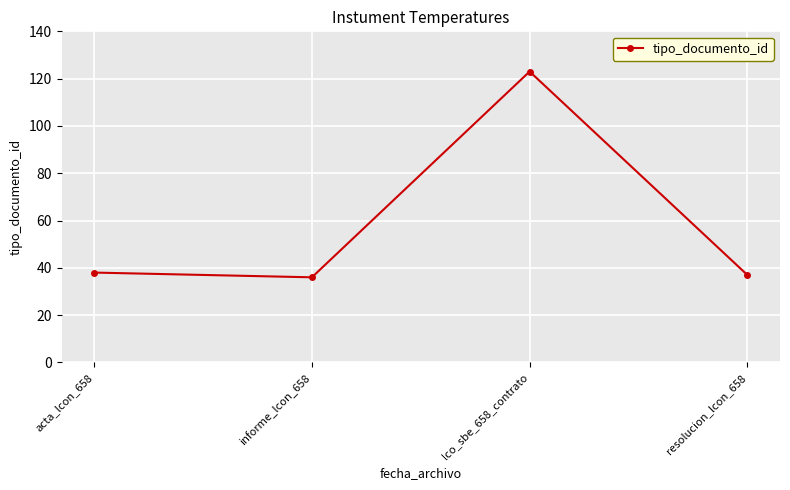

What position from the right is informe_lcon_658?

3